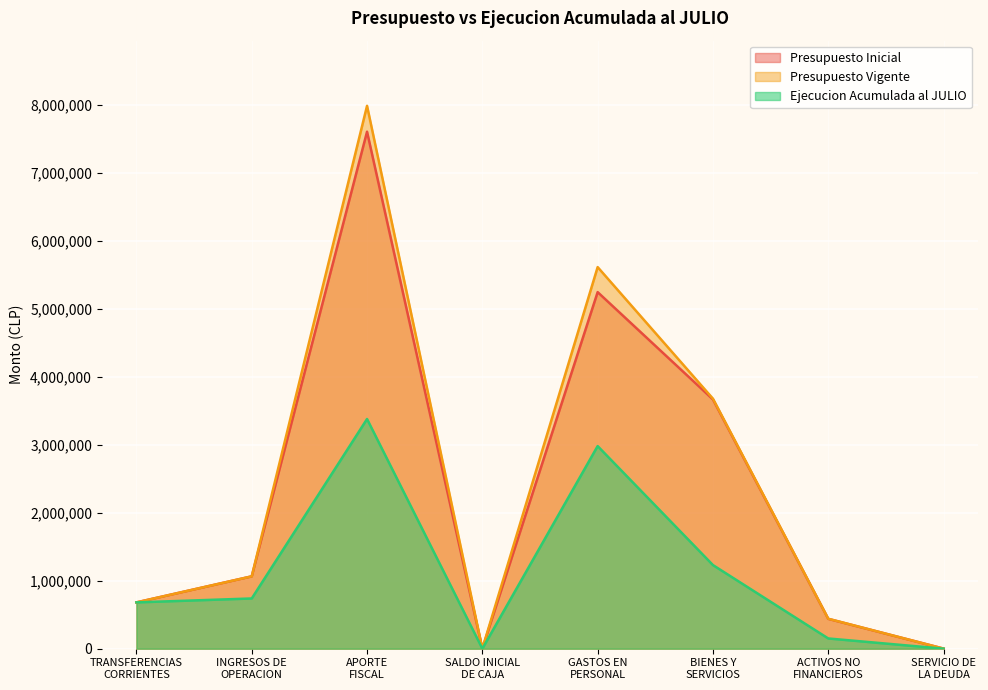

Reading right to left, extract all data points from this chart.

Presupuesto Inicial: 1000	438927	3667761	5247045	1000	7607946	1064577	681210
Presupuesto Vigente: 1000	440457	3678883	5615247	1000	7988800	1064577	681210
Ejecucion Acumulada al JULIO: 0	150246	1230272	2981319	0	3380000	738887	681210